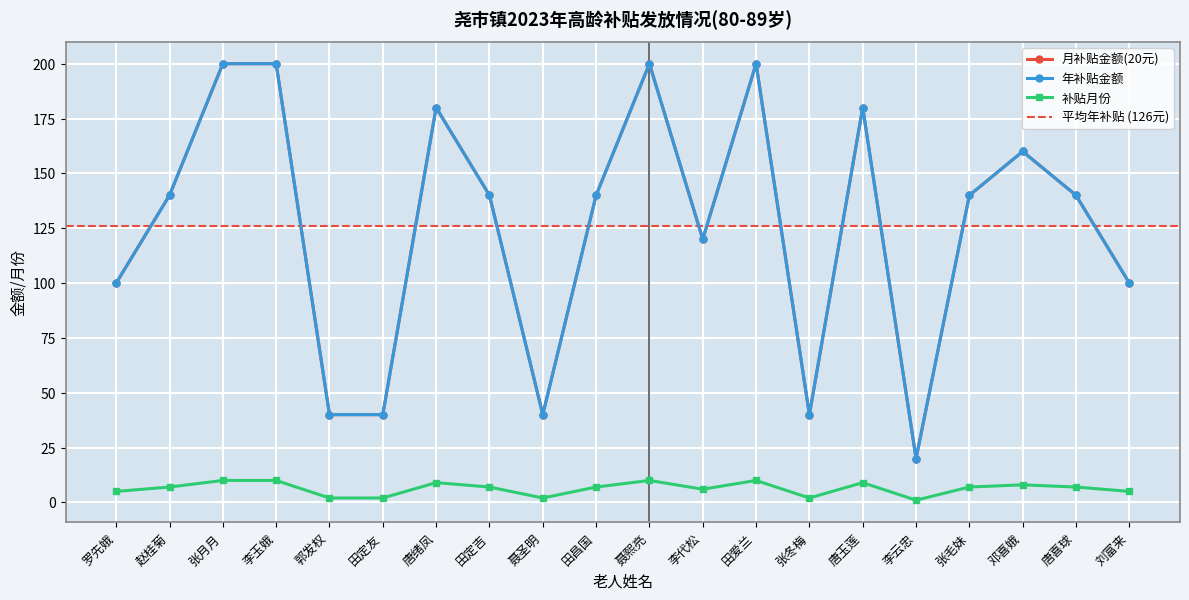

What is the difference between the maximum and minimum values in the 补贴月份 series?

9